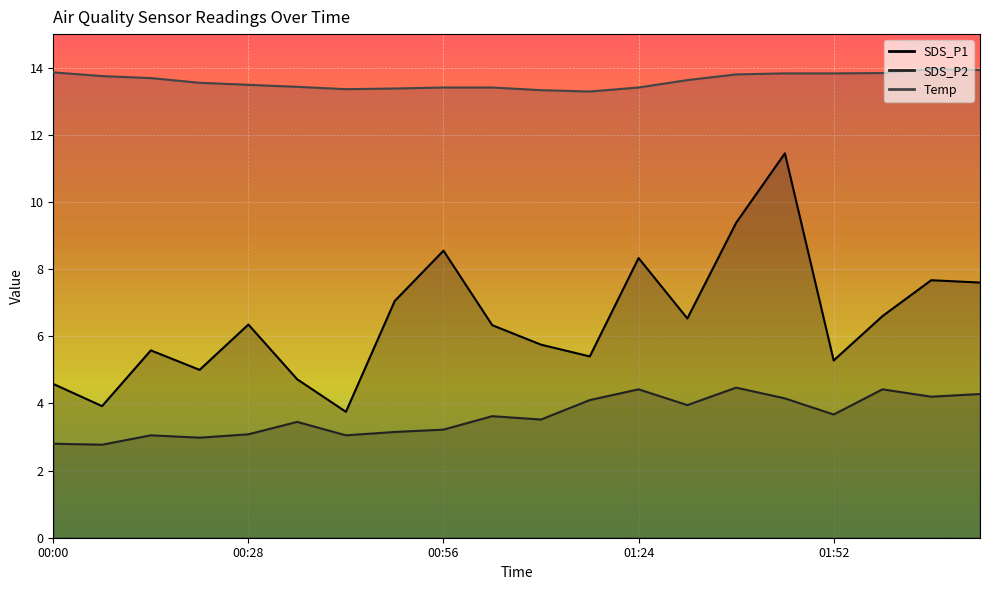

True or false: SDS_P1 has more than 1 interior local peaks.

True